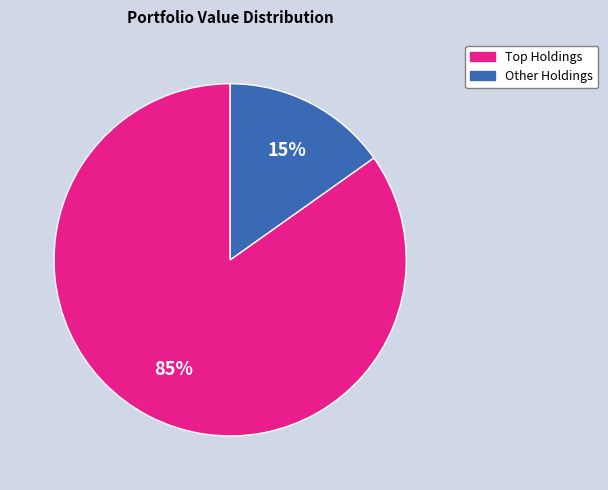

Does any single category account for the majority?

Yes